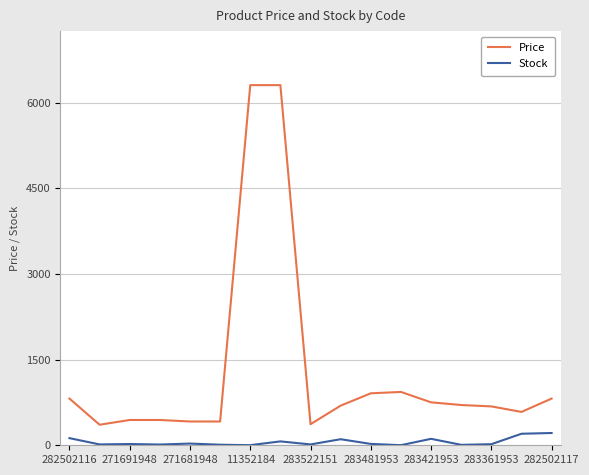

Which series has the widest spread of values?

Price